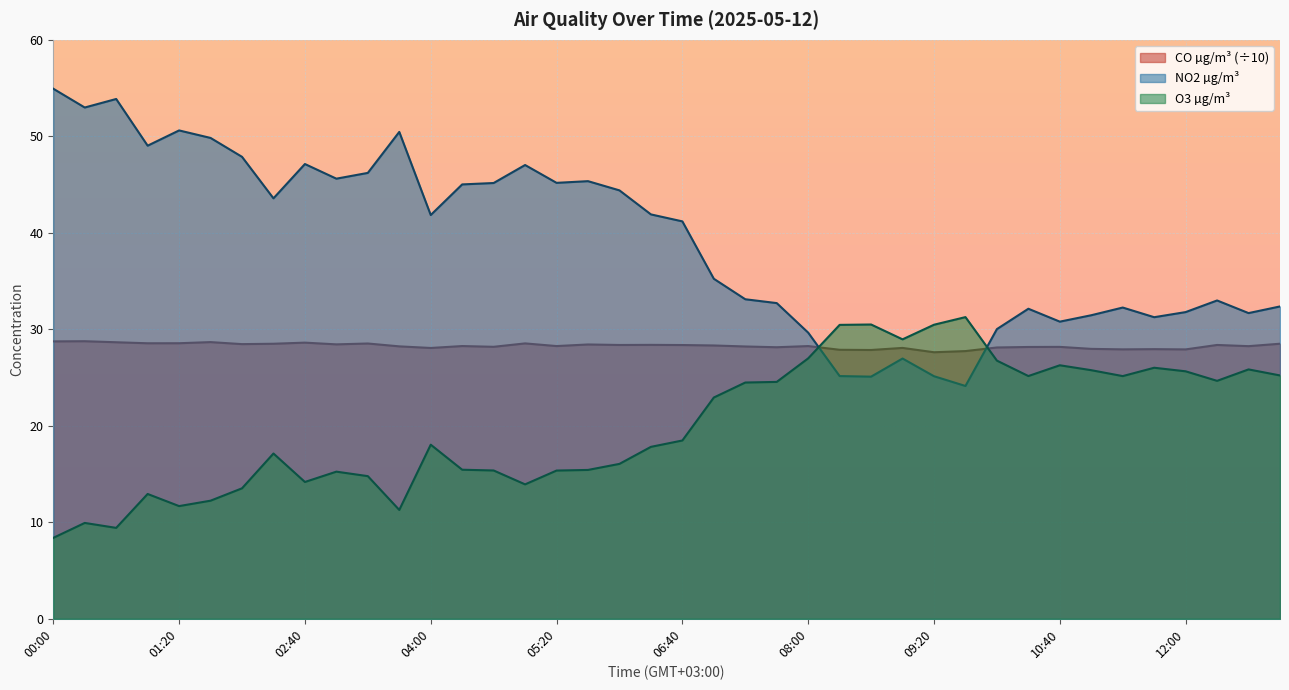

List the labels in order of CO µg/m³ value, largest first.

00:20, 00:00, 01:40, 00:40, 02:40, 01:20, 01:00, 05:00, 03:20, 13:00, 02:20, 02:00, 03:00, 05:40, 06:20, 12:20, 06:00, 06:40, 07:00, 04:20, 05:20, 08:00, 12:40, 03:40, 07:20, 04:40, 10:40, 10:20, 07:40, 10:00, 09:00, 04:00, 11:00, 11:40, 11:20, 12:00, 08:20, 08:40, 09:40, 09:20